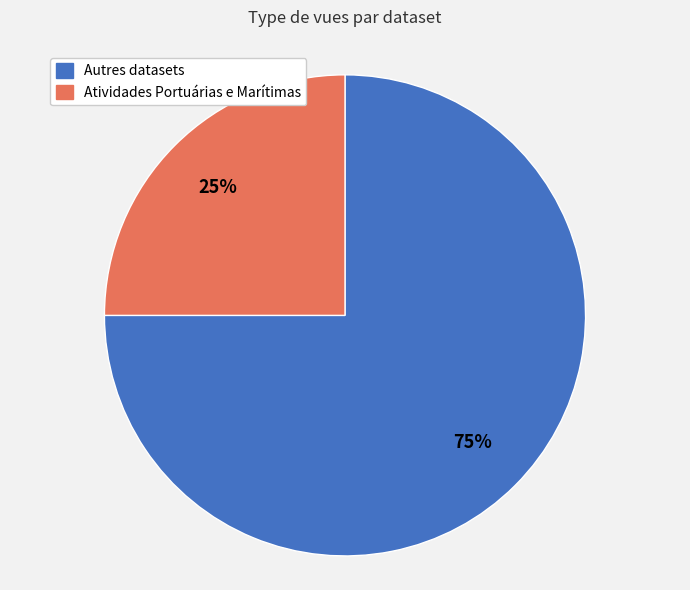

Rank the categories by value from highest to lowest.

Autres datasets, Atividades Portuárias e Marítimas